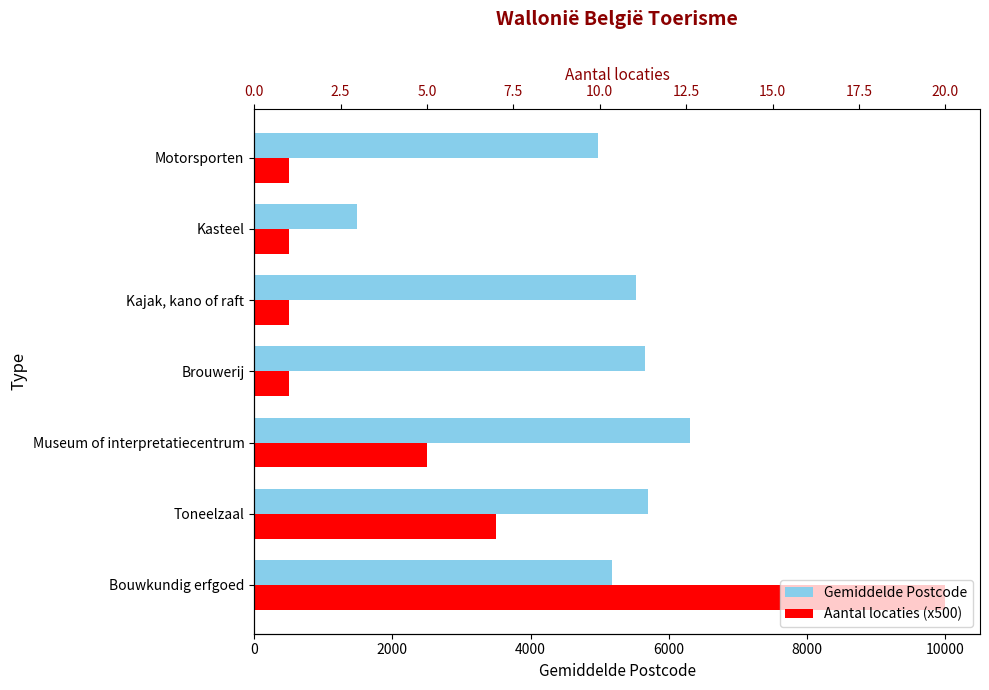

The value of Gemiddelde Postcode at Kasteel is 2552. True or false?

False